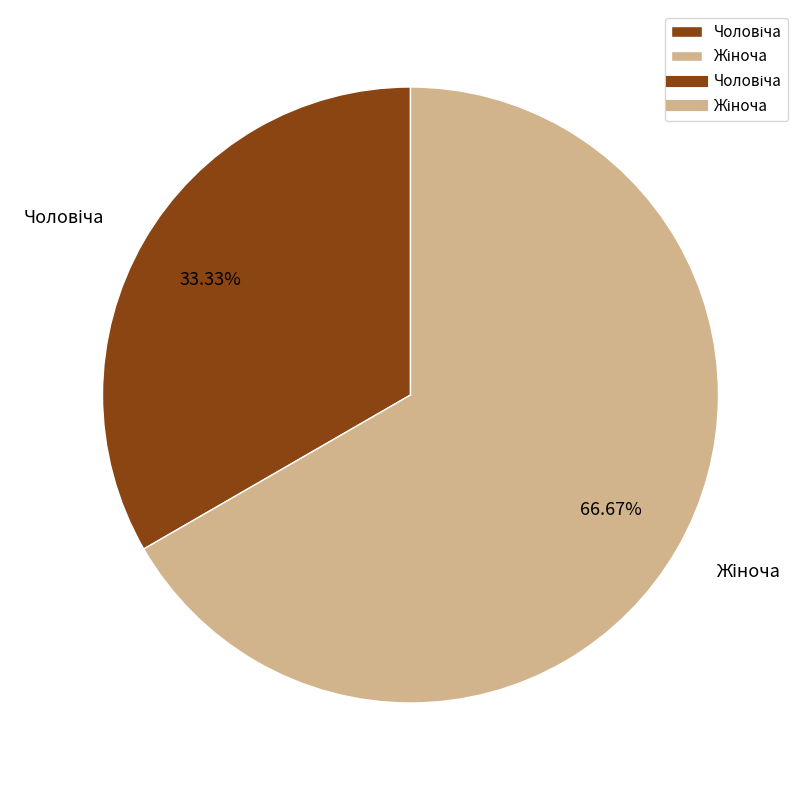

Is there any slice that represents more than half of the pie?

Yes